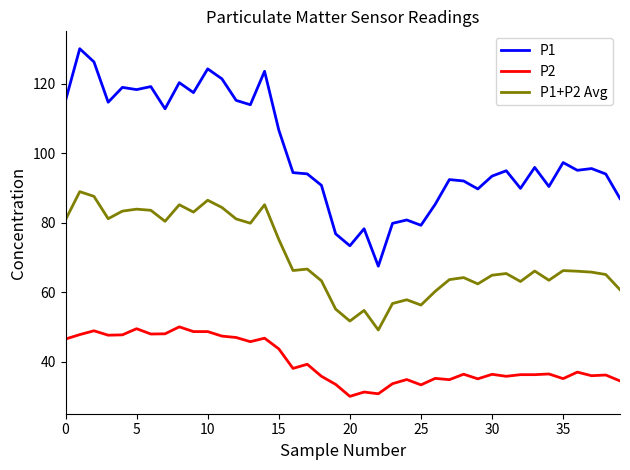

List the series in order of their overall mean, highest first.

P1, P1+P2 Avg, P2